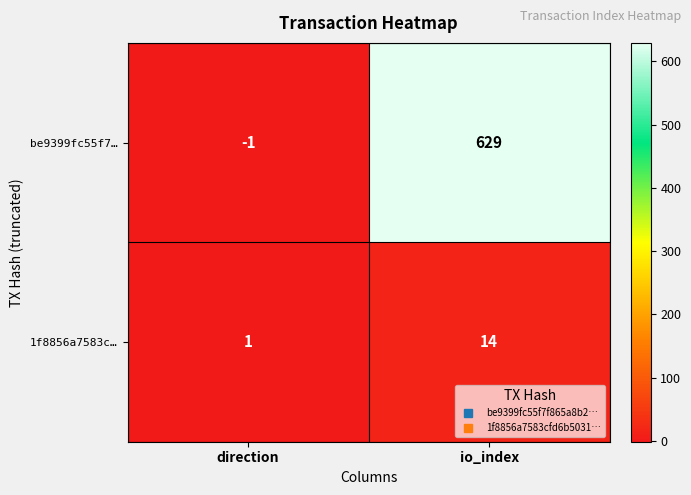

At which label is be9399fc55f7… closest to 314?

direction